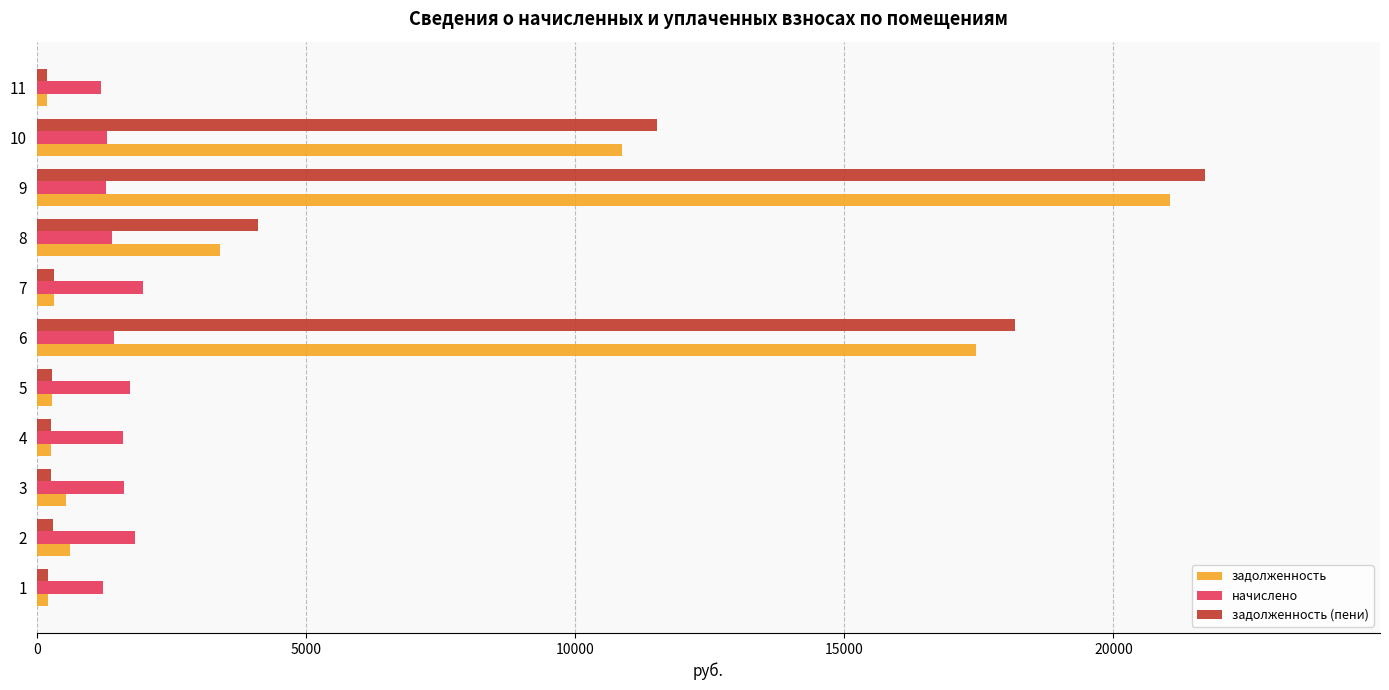

Which series has the widest spread of values?

задолженность (пени)